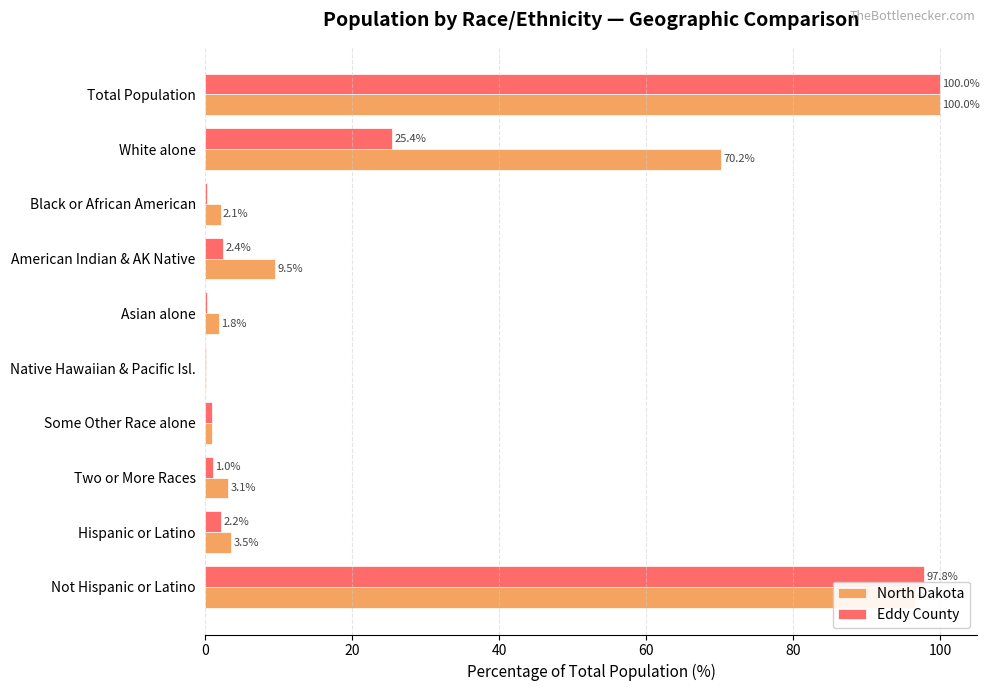

What is the sum of the Eddy County values at Total Population and Not Hispanic or Latino?

197.8